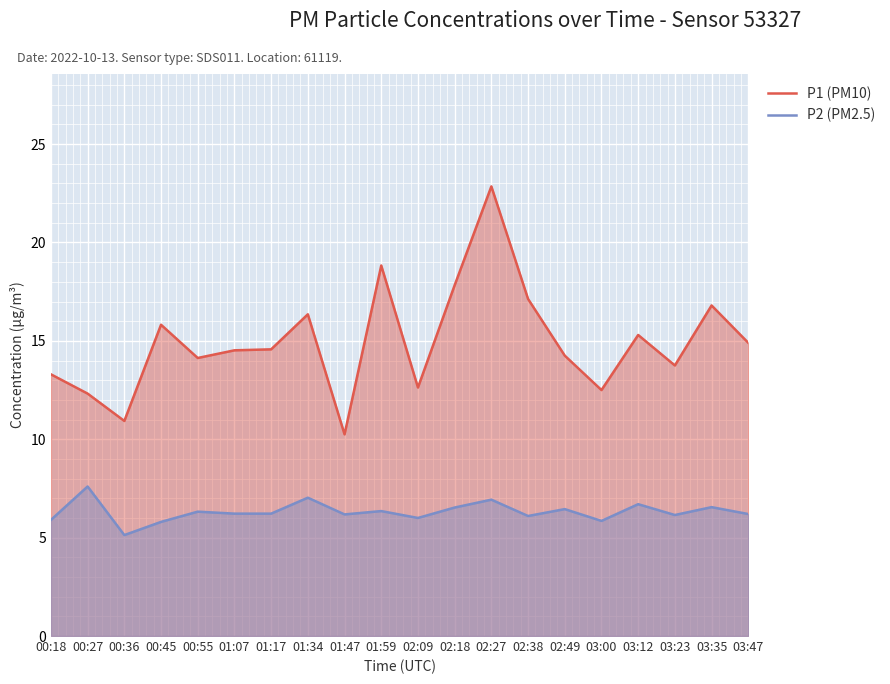

Rank the categories by P2 (PM2.5) value from lowest to highest.

00:36, 00:45, 03:00, 00:18, 02:09, 02:38, 03:23, 01:47, 03:47, 01:07, 01:17, 00:55, 01:59, 02:49, 02:18, 03:35, 03:12, 02:27, 01:34, 00:27